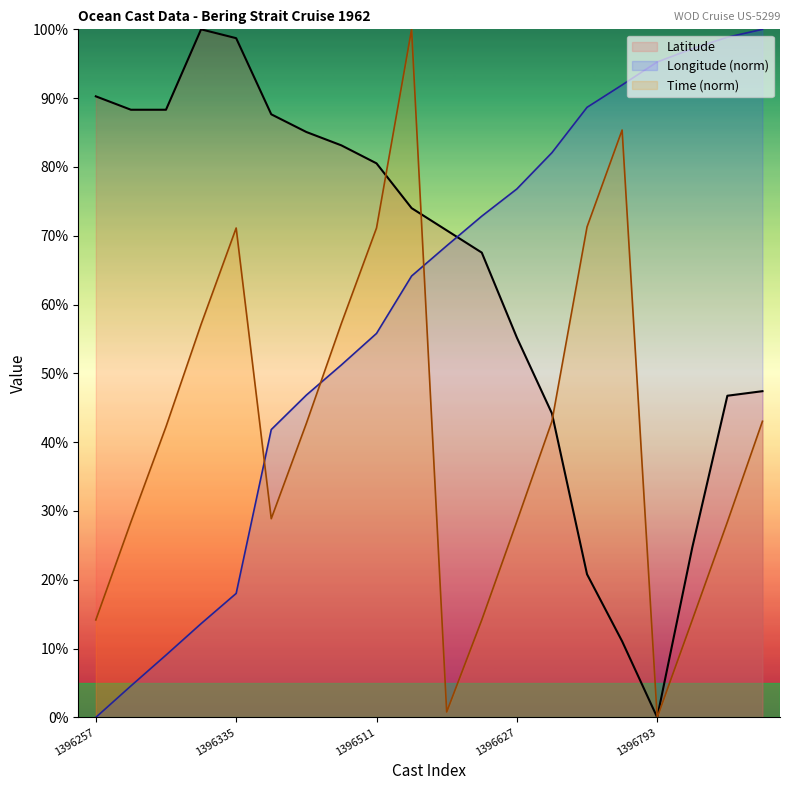

How many intersections are there between Latitude and Longitude?

1